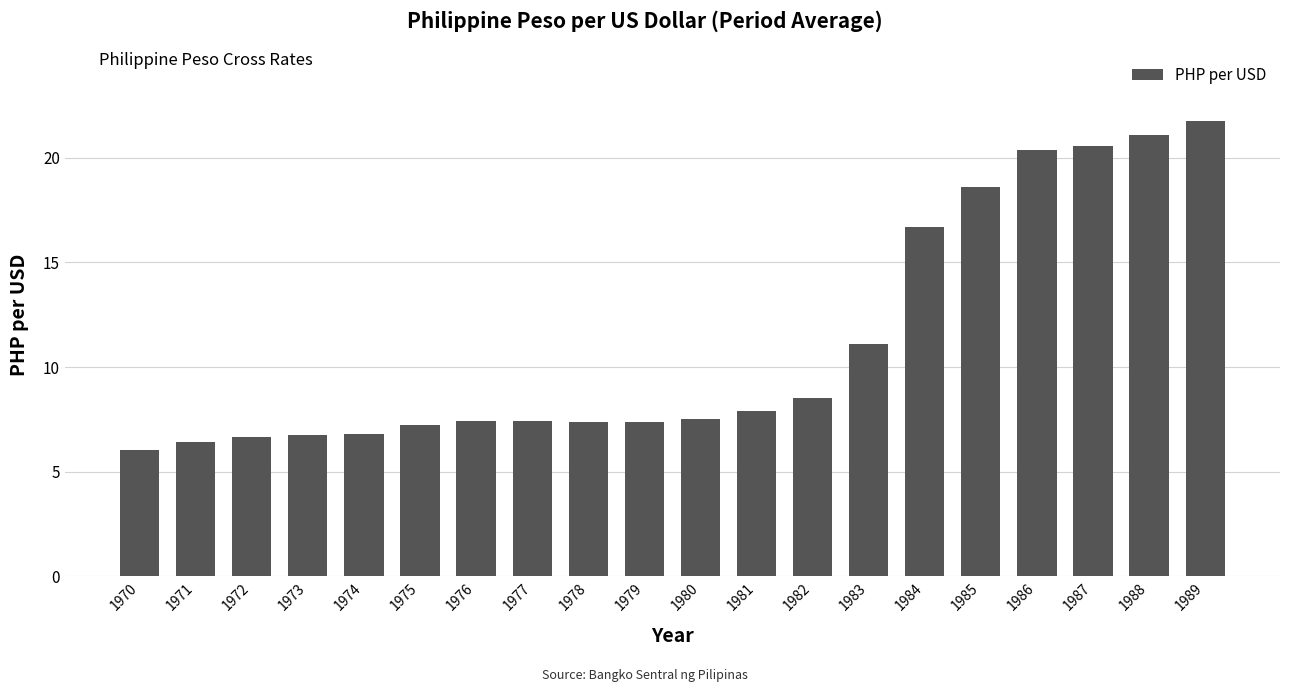

The value at 1974 is 6.8. True or false?

True